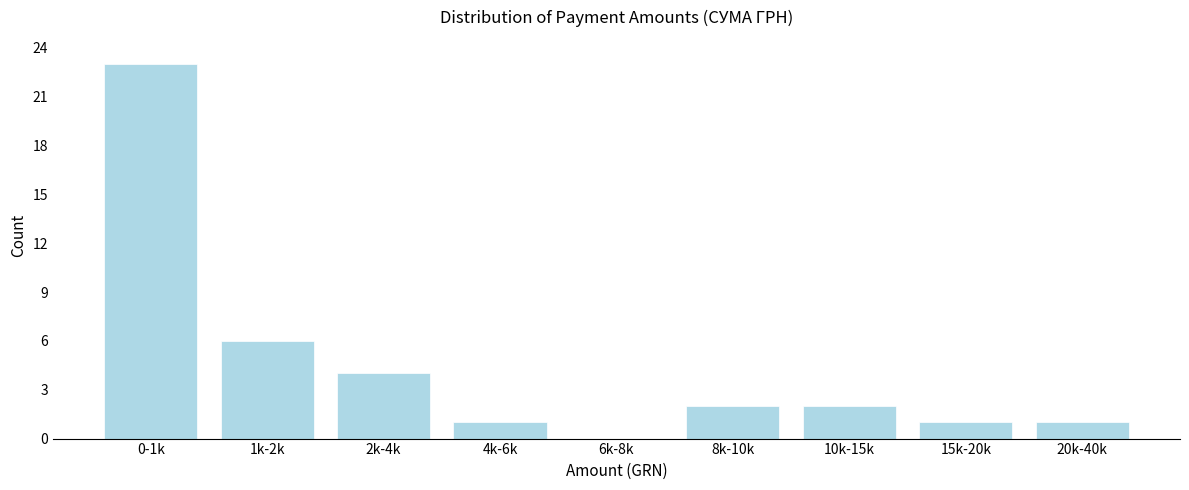

Reading left to right, transcribe all the data shown in this chart.

0-1k=23	1k-2k=6	2k-4k=4	4k-6k=1	6k-8k=0	8k-10k=2	10k-15k=2	15k-20k=1	20k-40k=1